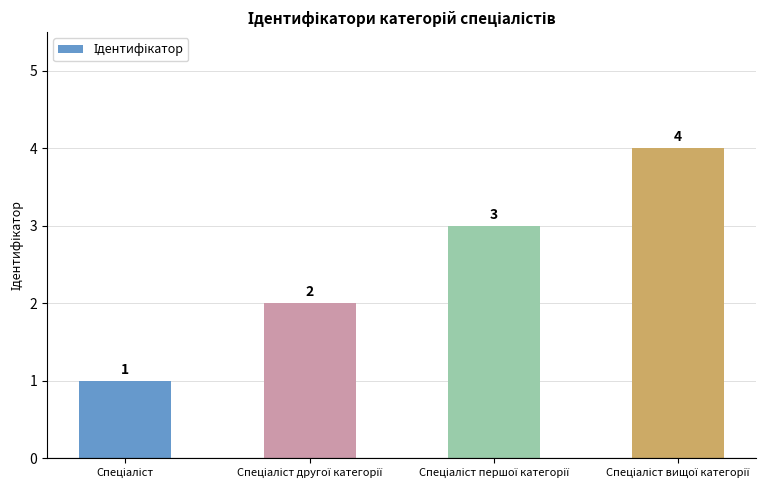

What is the value of the 2nd bar from the left?

2